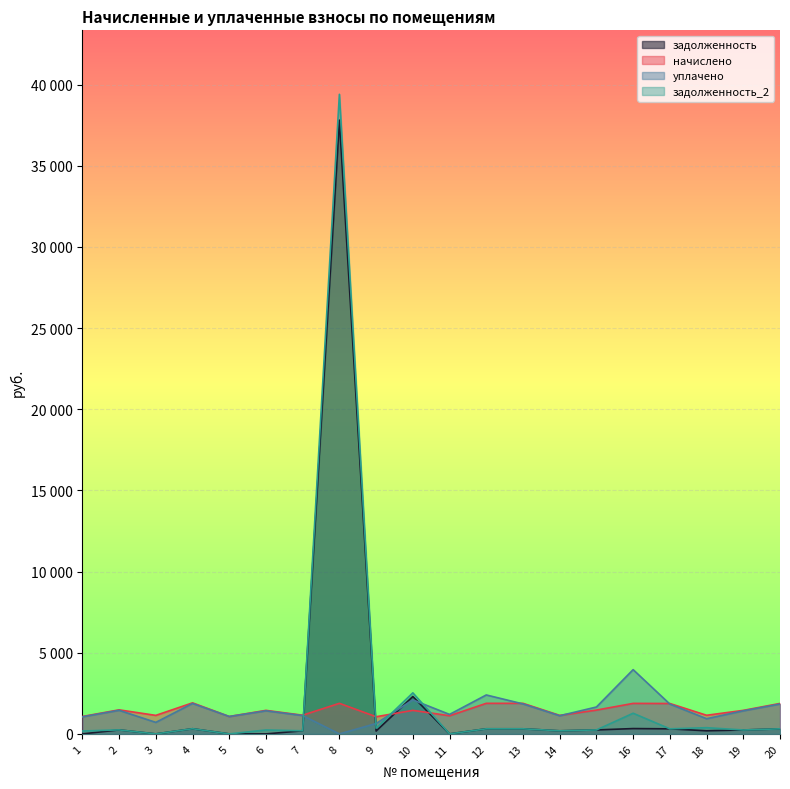

Which label corresponds to the smallest value in the chart?

1